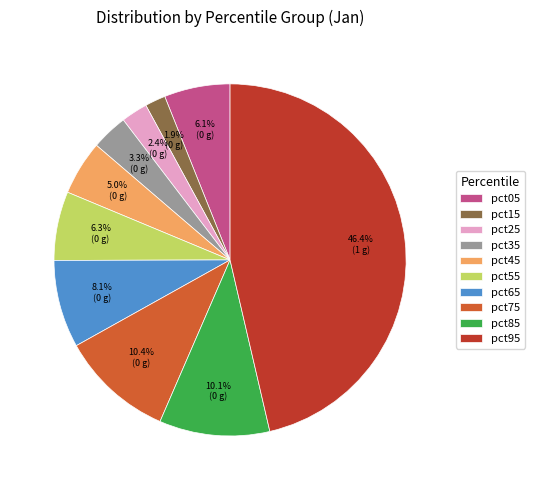

To the nearest percent, what percentage of the pie is pct55?

6%